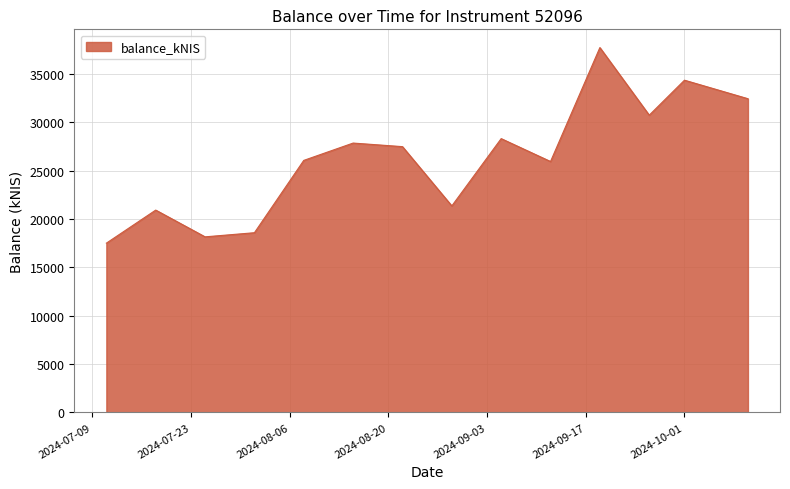

What is the greatest value displayed?

37747.7